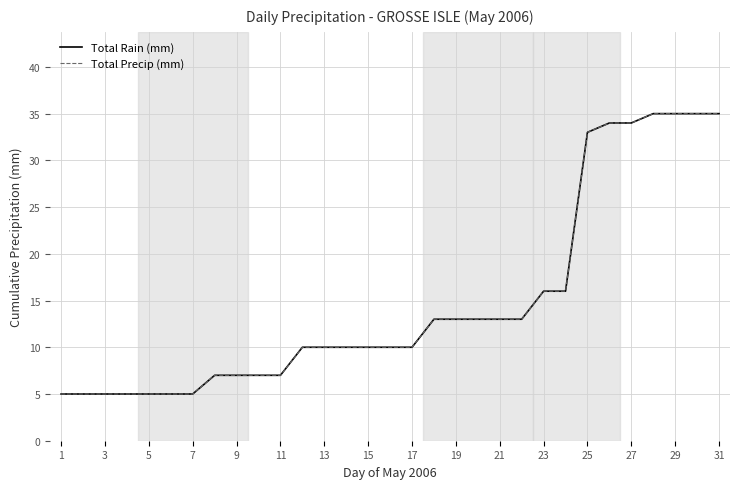

Rank the series by their maximum value, from lowest to highest.

Total Rain (mm), Total Precip (mm)